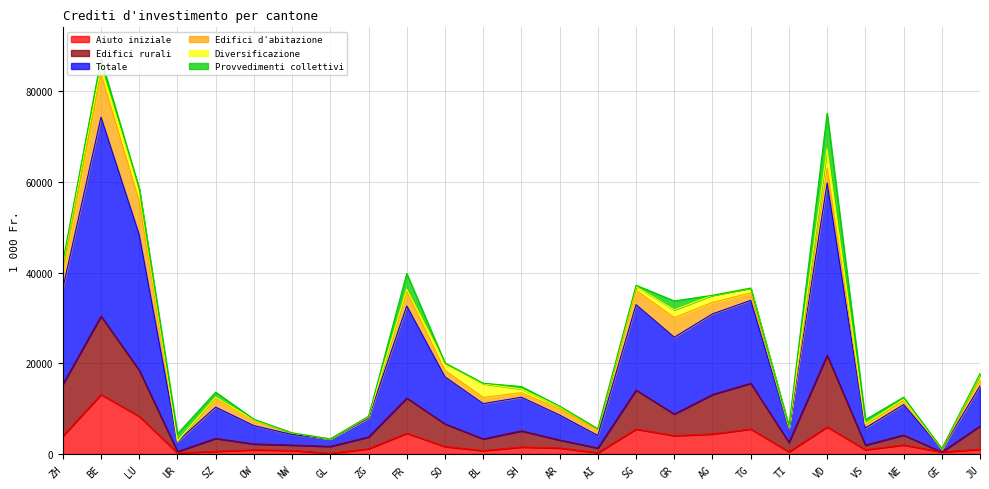

True or false: Edifici rurali and Aiuto iniziale intersect in this chart.

False